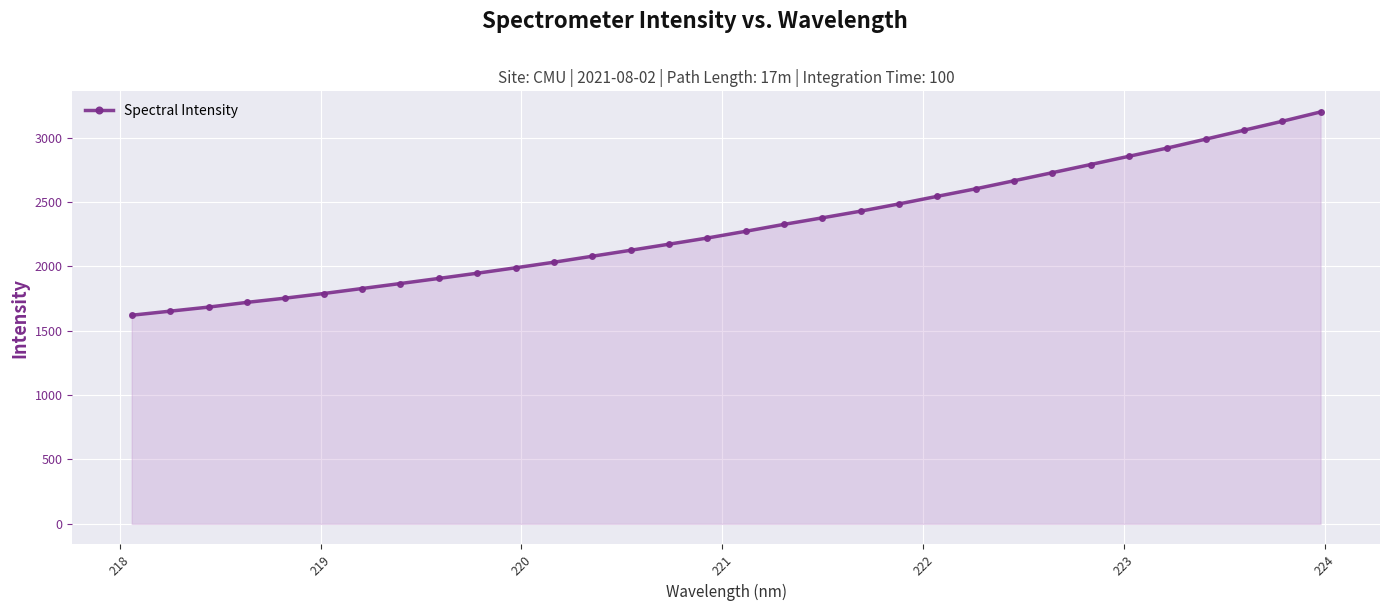

What is the maximum value shown in the chart?

3199.8